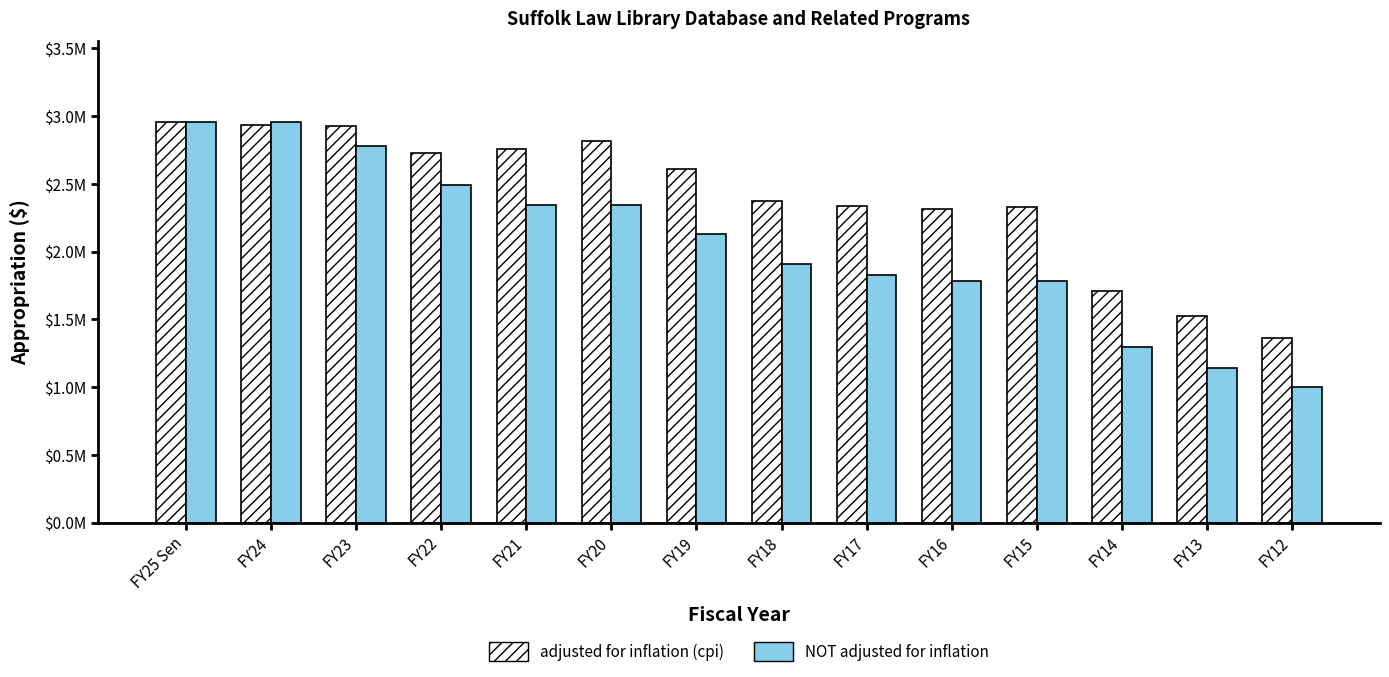

What are all the series names shown in the legend?

adjusted for inflation (cpi), NOT adjusted for inflation